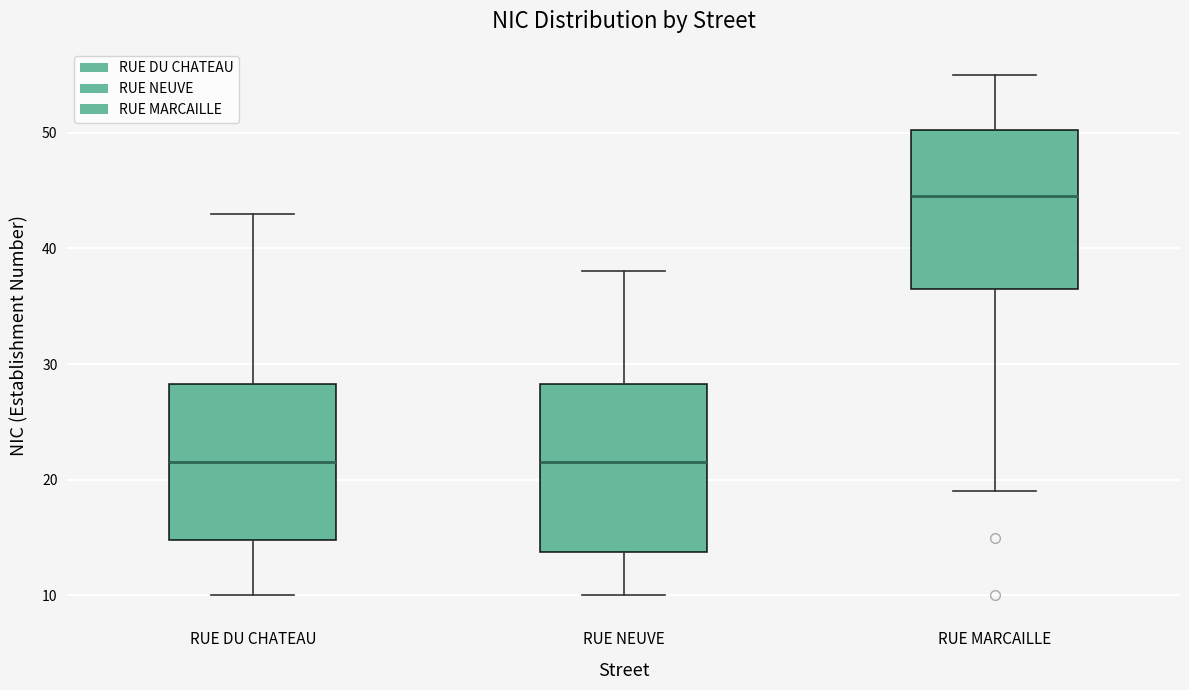

Which box's median line is the highest?

RUE MARCAILLE